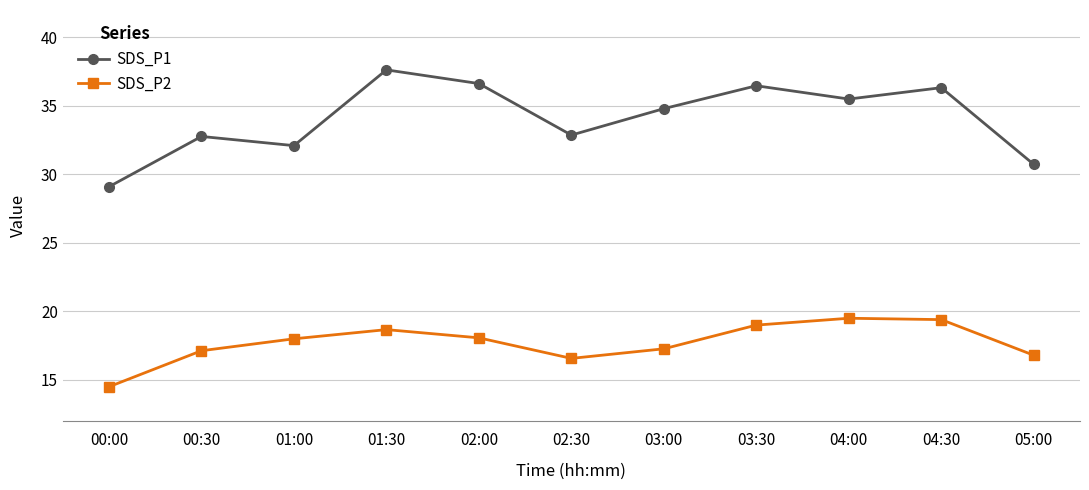

What is the total value across all series at 00:30?

49.9